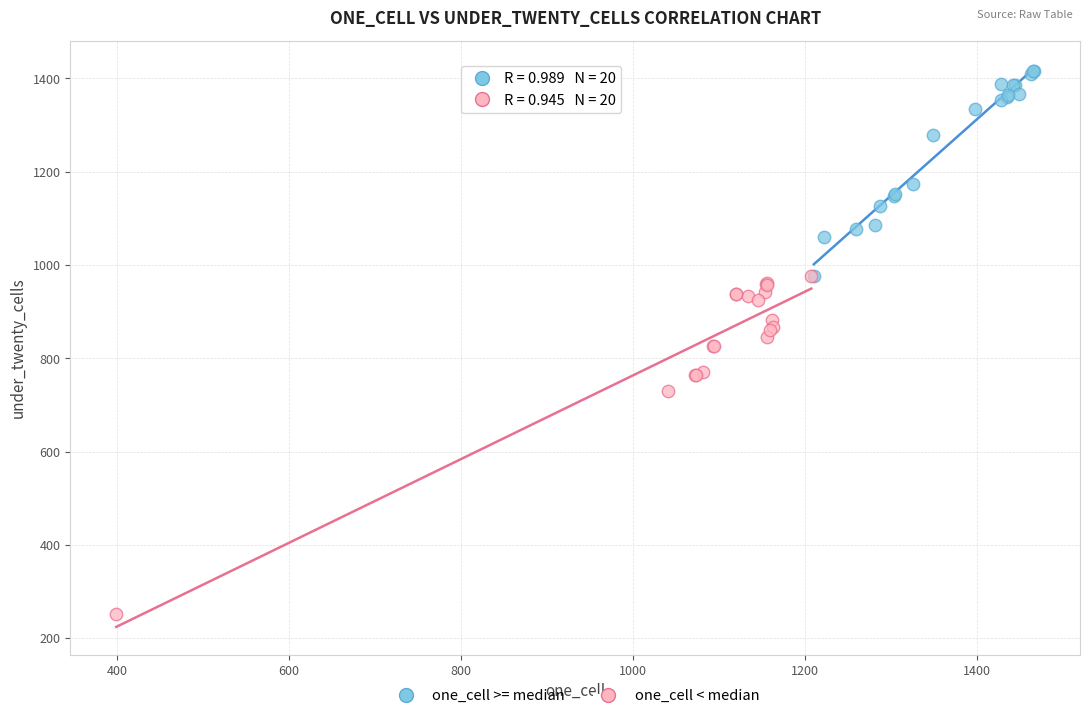

Which series has the widest spread of Y values?

one_cell < median